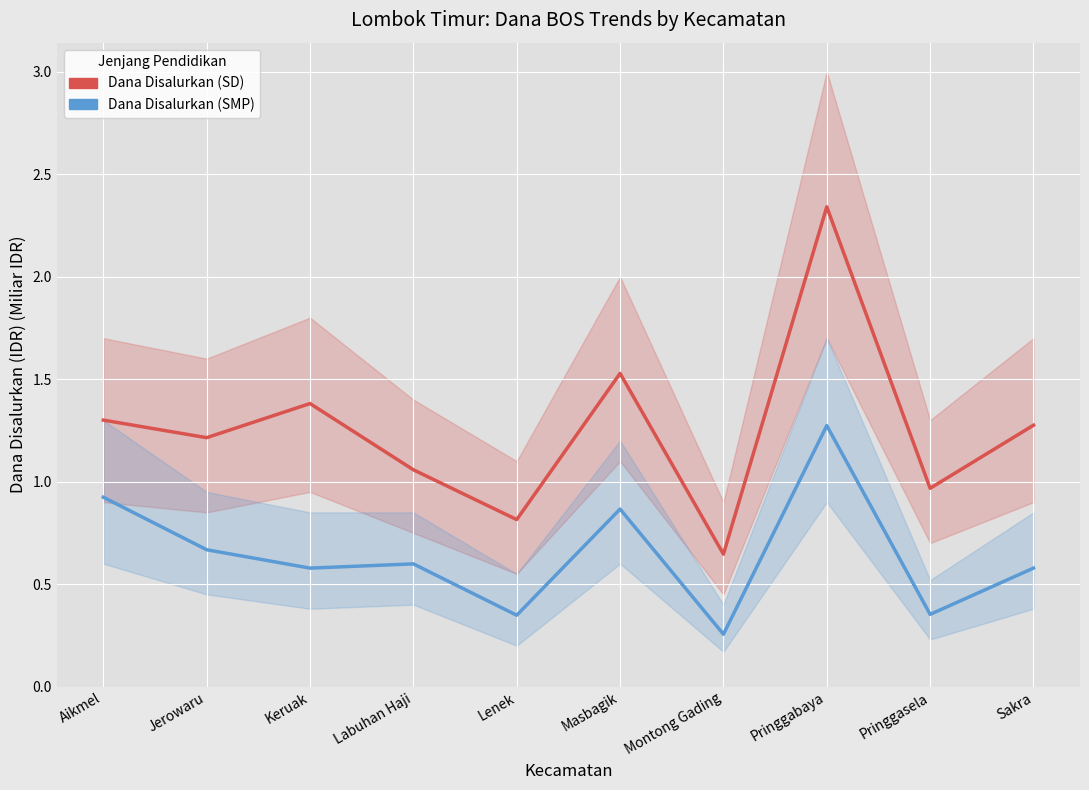

What are all the series names shown in the legend?

Dana Disalurkan (SD), Dana Disalurkan (SMP)